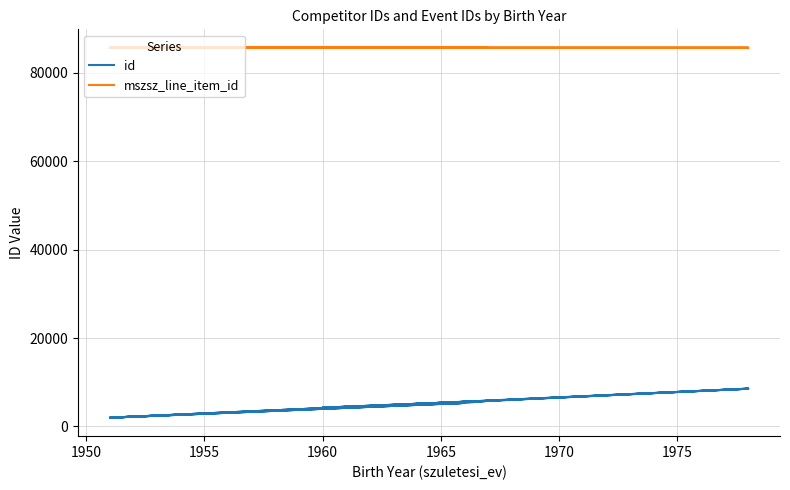

Is the value of id at 1945 greater than the value of mszsz_line_item_id at 1950?

No